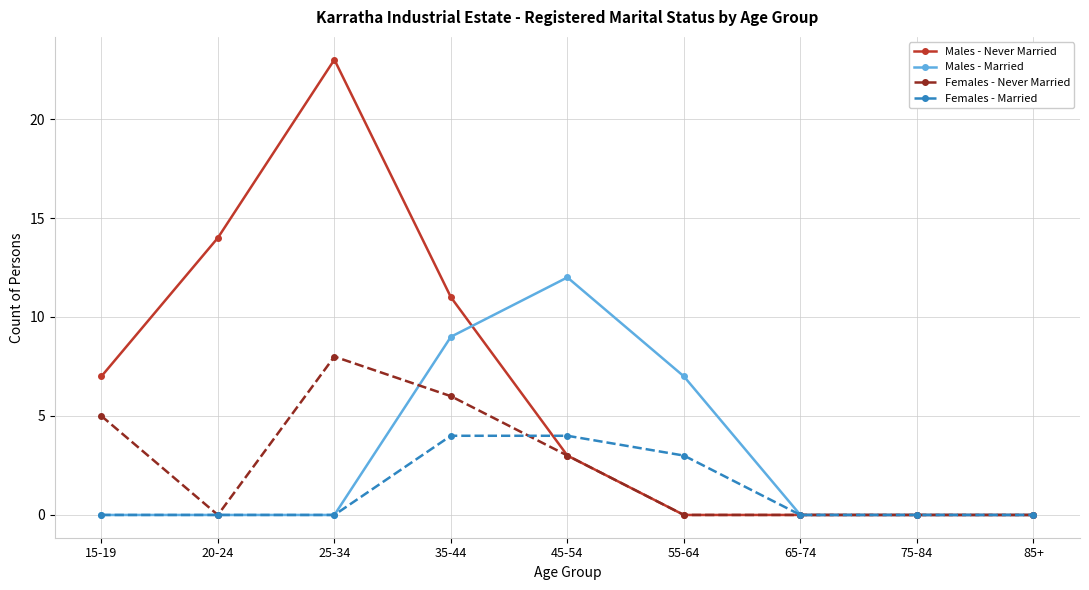

How many Males - Married values are between 0 and 7?

7